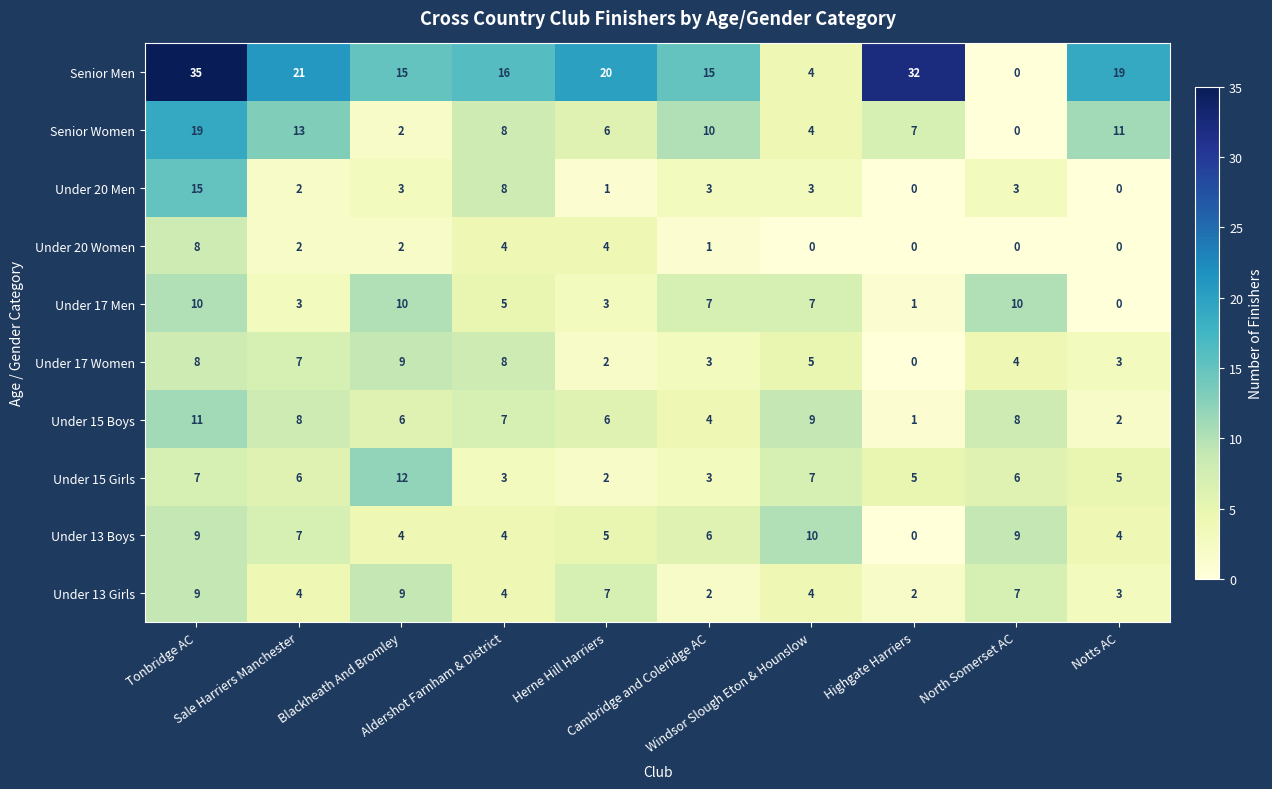

Which series has the widest spread of values?

Senior Men